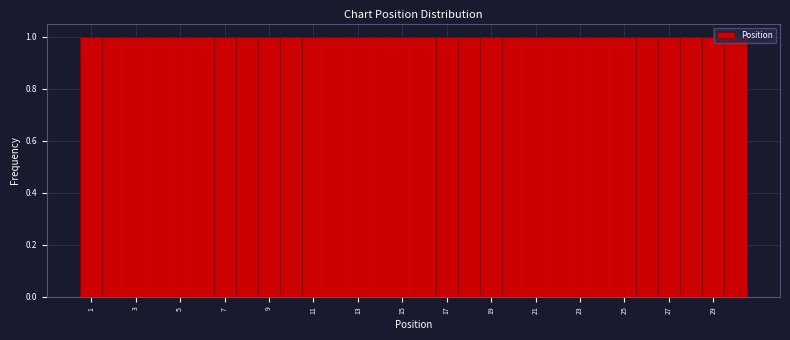

Reading left to right, transcribe this chart: for each bar, give the range it covers on the x-axis and its height. Neither the bar edges nor the heights are printed on the chart, so give them approximately, as read against the axes.

0.5 to 1.5: 1
1.5 to 2.5: 1
2.5 to 3.5: 1
3.5 to 4.5: 1
4.5 to 5.5: 1
5.5 to 6.5: 1
6.5 to 7.5: 1
7.5 to 8.5: 1
8.5 to 9.5: 1
9.5 to 10.5: 1
10.5 to 11.5: 1
11.5 to 12.5: 1
12.5 to 13.5: 1
13.5 to 14.5: 1
14.5 to 15.5: 1
15.5 to 16.5: 1
16.5 to 17.5: 1
17.5 to 18.5: 1
18.5 to 19.5: 1
19.5 to 20.5: 1
20.5 to 21.5: 1
21.5 to 22.5: 1
22.5 to 23.5: 1
23.5 to 24.5: 1
24.5 to 25.5: 1
25.5 to 26.5: 1
26.5 to 27.5: 1
27.5 to 28.5: 1
28.5 to 29.5: 1
29.5 to 30.5: 1